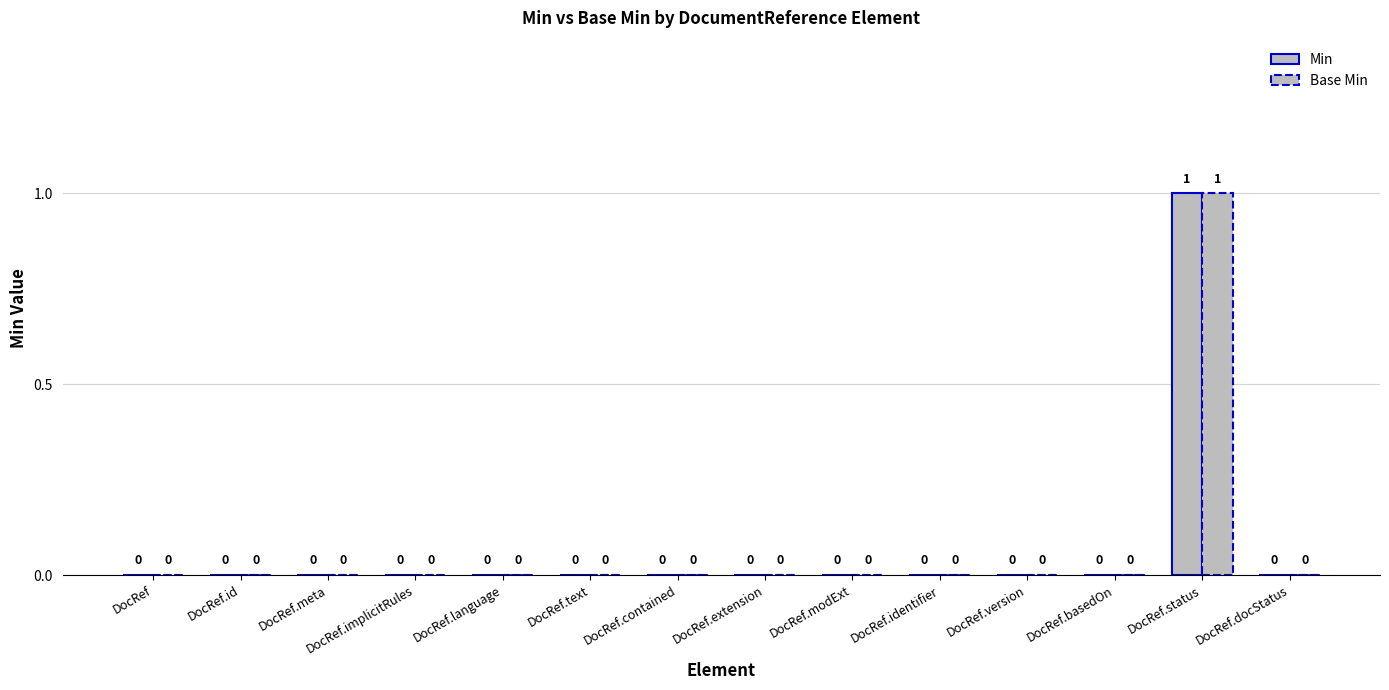

Are the bars grouped side by side (vs. stacked)?

Yes